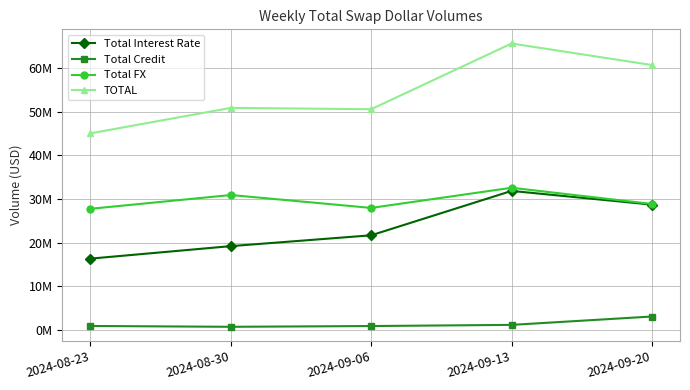

True or false: Total Credit has a value of 928659 at 2024-08-23.

True